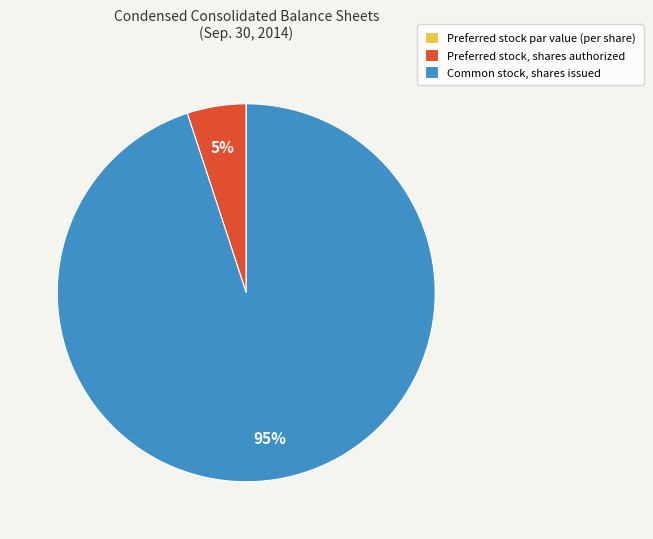

Is the sum of Preferred stock, shares authorized and Common stock, shares issued greater than half?

Yes